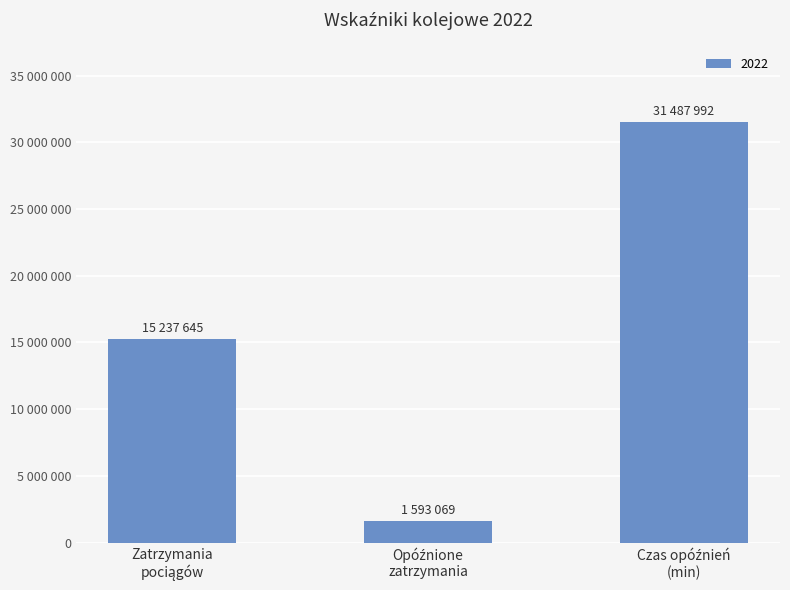

Are the bars horizontal?

No